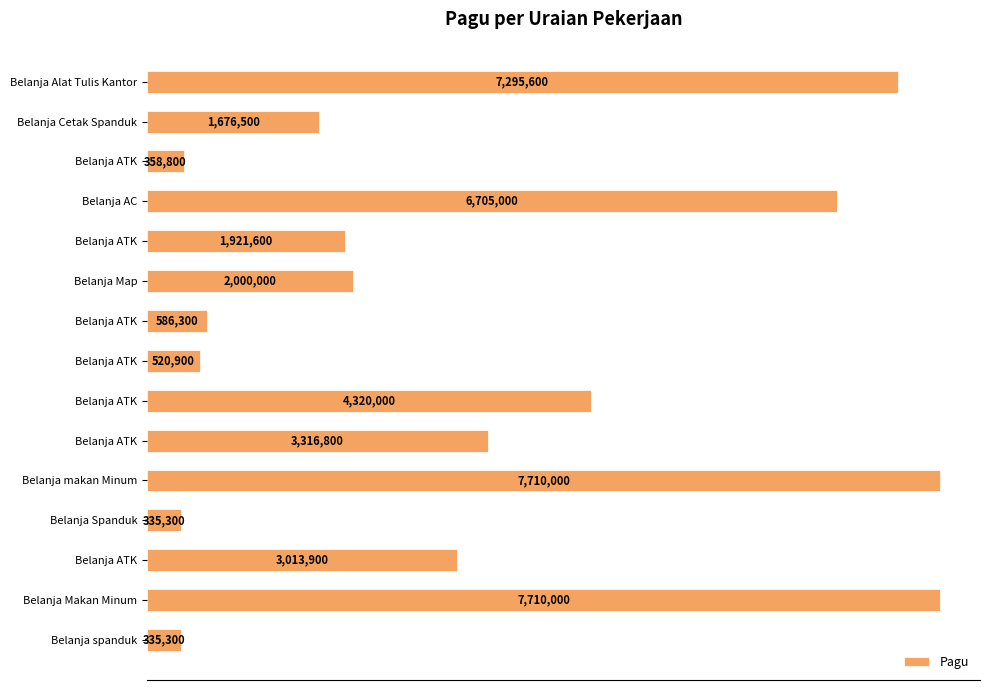

Are the bars horizontal?

Yes